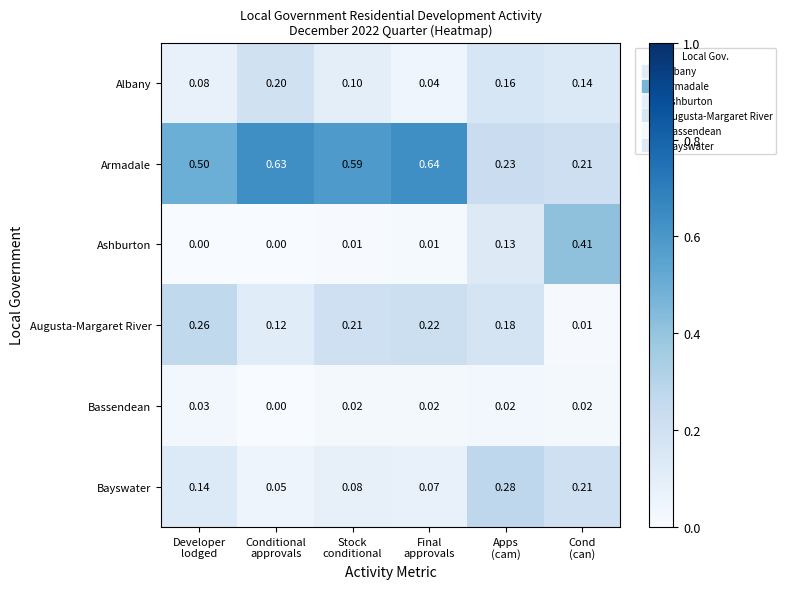

List the series in order of their peak value, lowest first.

Bassendean, Albany, Augusta-Margaret River, Bayswater, Ashburton, Armadale